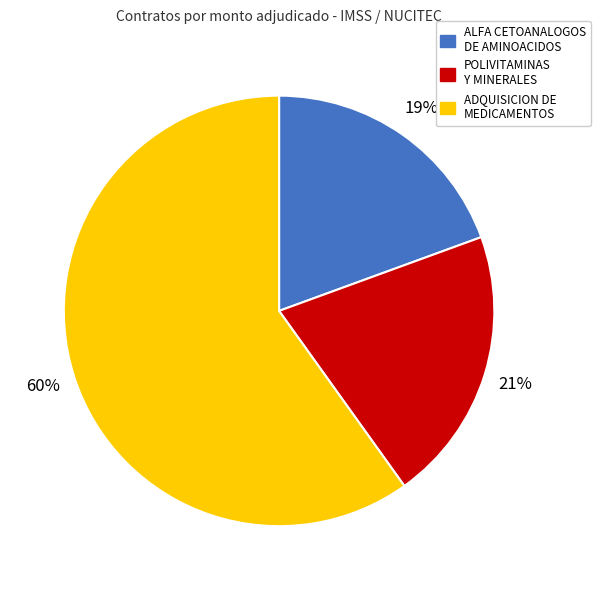

To the nearest percent, what is the average slice percentage?

33%